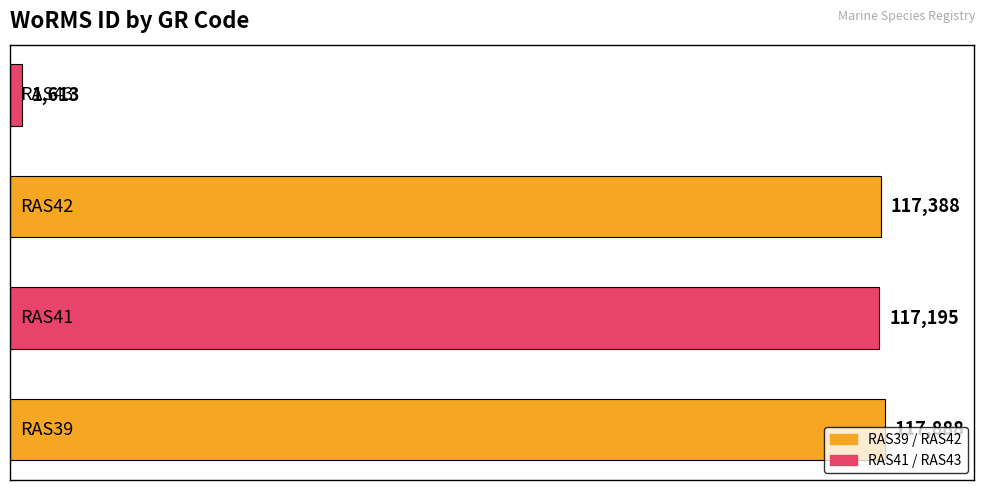

What is the sum of all values?

354084